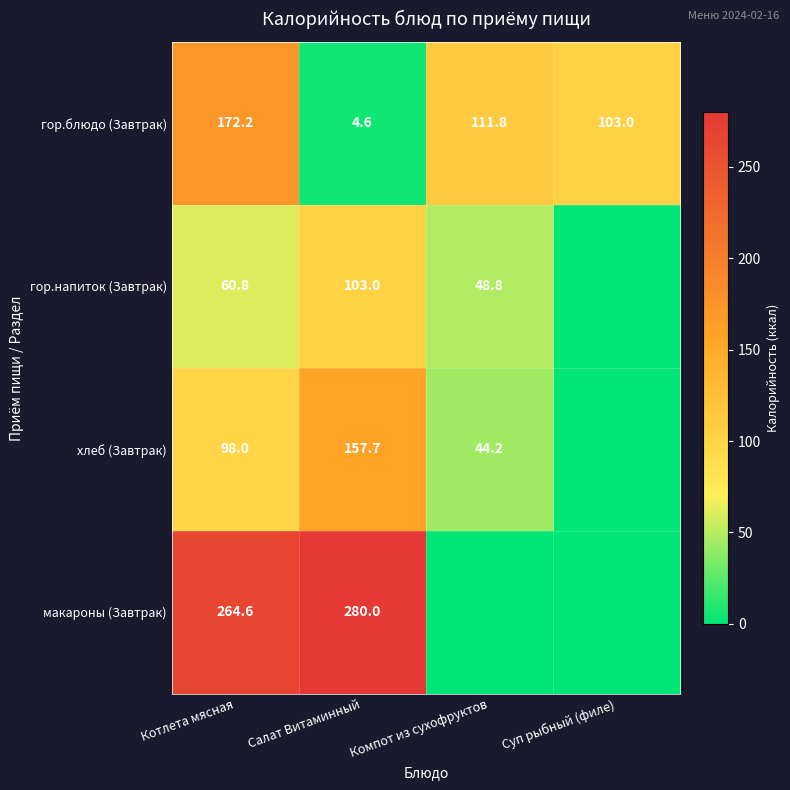

What is the total value across all series at Компот из сухофруктов?

204.8